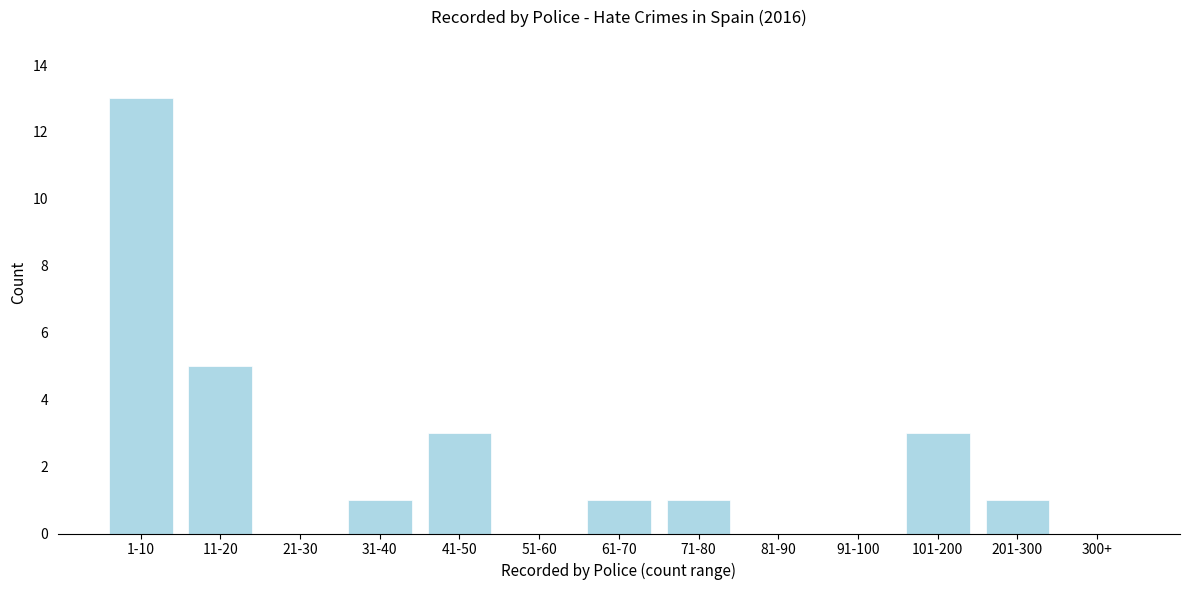

Reading left to right, transcribe all the data shown in this chart.

1-10=13	11-20=5	21-30=0	31-40=1	41-50=3	51-60=0	61-70=1	71-80=1	81-90=0	91-100=0	101-200=3	201-300=1	300+=0